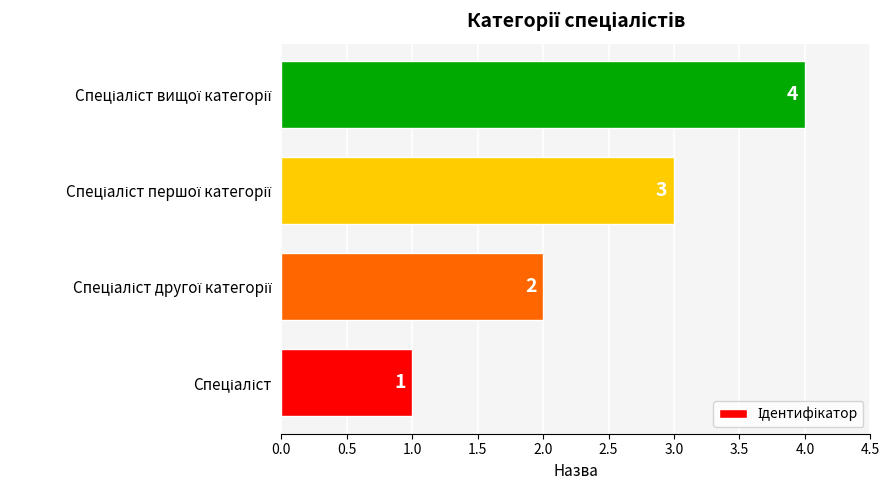

What is the difference between the maximum and minimum values?

3